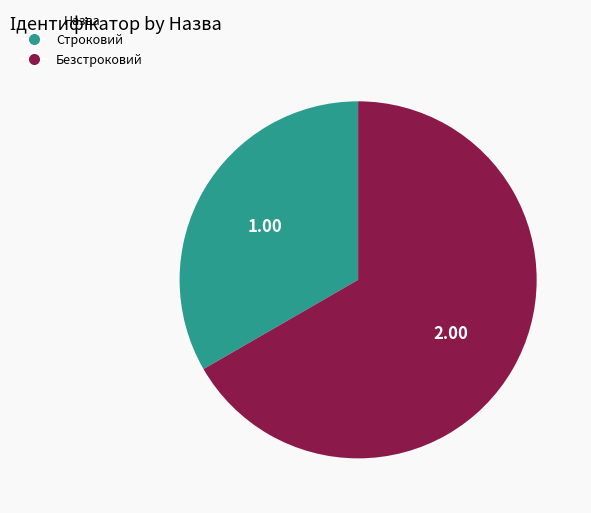

How many segments does this pie chart have?

2